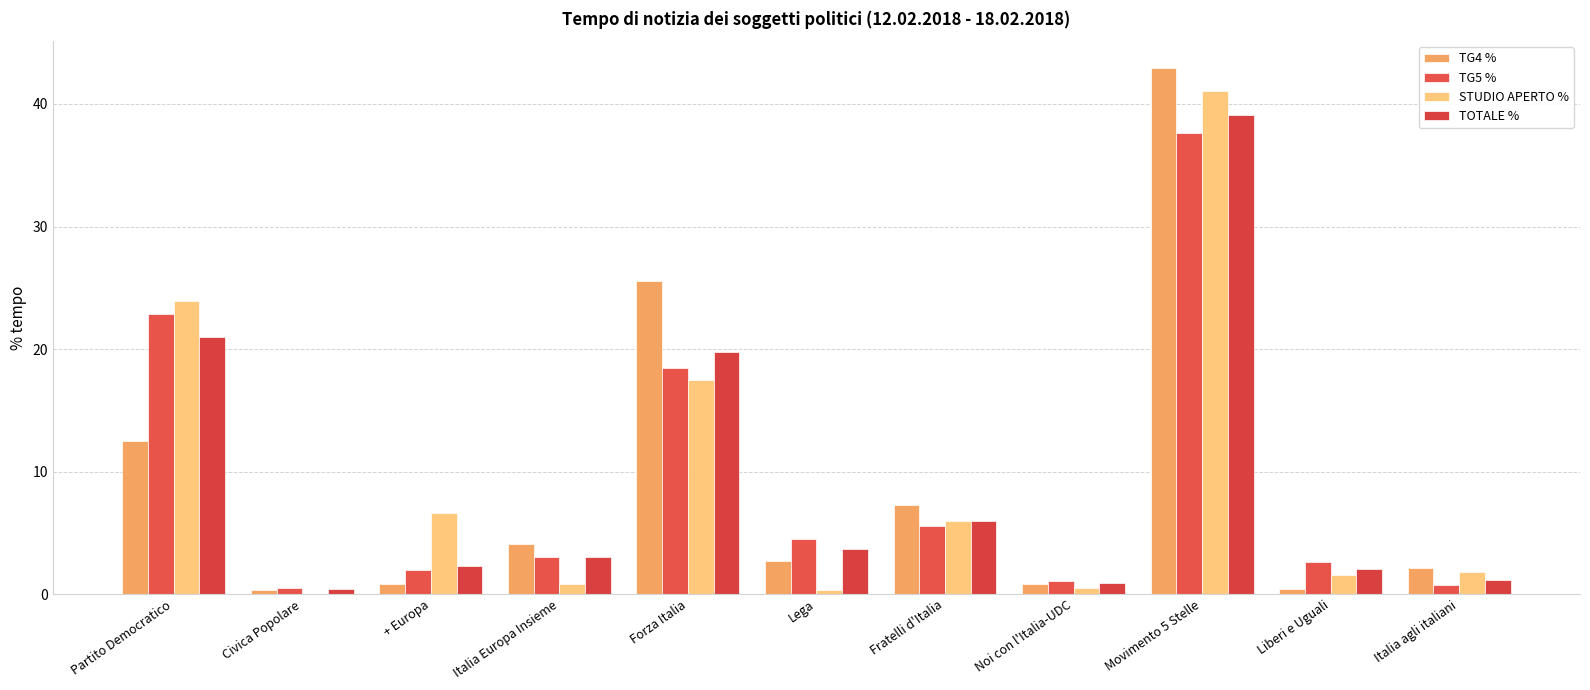

The value of TG5 % at Civica Popolare is 0.5. True or false?

True